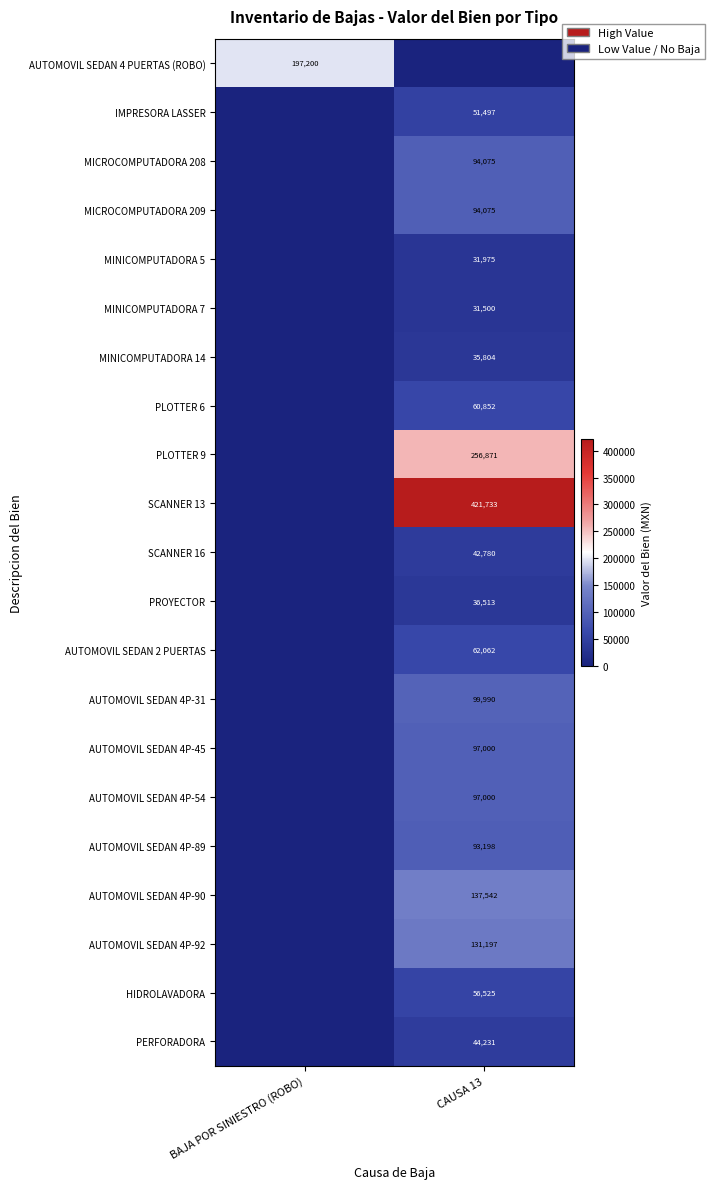

Is the value of AUTOMOVIL SEDAN 4 PUERTAS (ROBO) at BAJA POR SINIESTRO (ROBO) greater than the value of AUTOMOVIL SEDAN 4P-45 at CAUSA 13?

Yes